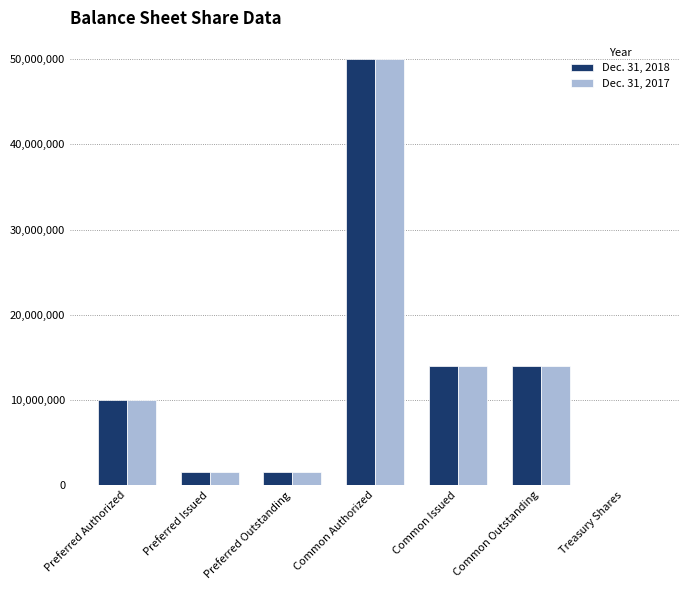

What are all the series names shown in the legend?

Dec. 31, 2018, Dec. 31, 2017